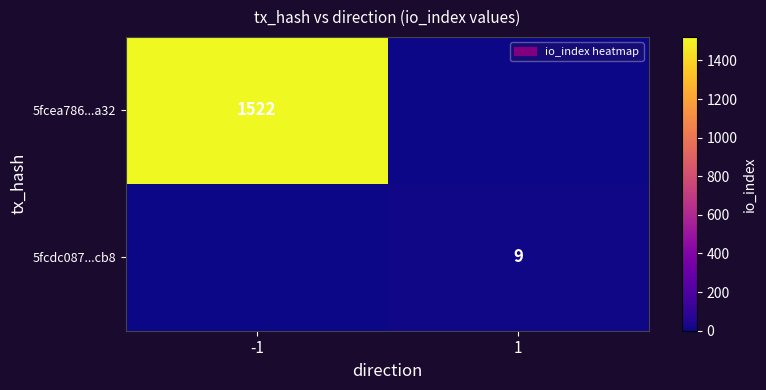

The value of 5fcea786...a32 at -1 is 1996. True or false?

False